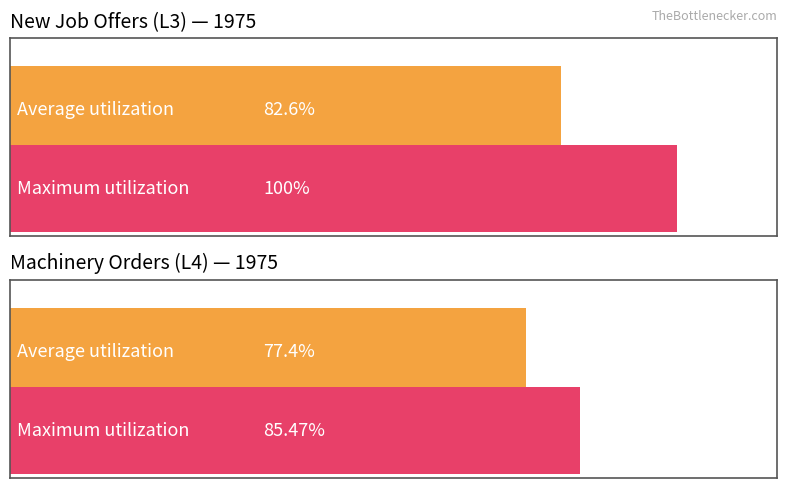

Which series has the largest total across all categories?

L3